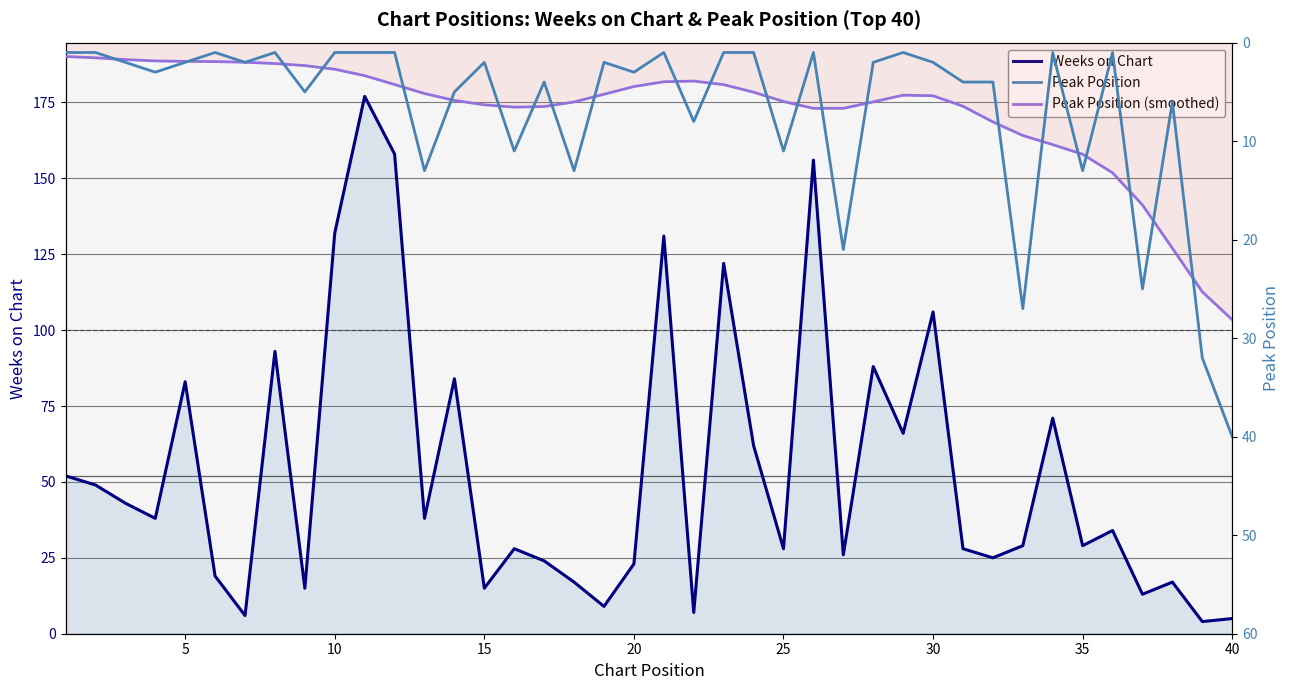

What is the difference between the maximum and minimum values in the Peak Position (smoothed) series?

26.7